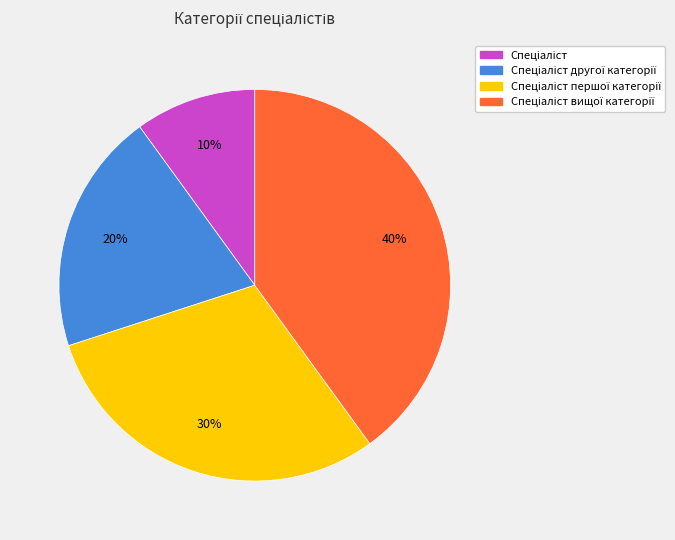

Is there a majority slice in this chart?

No